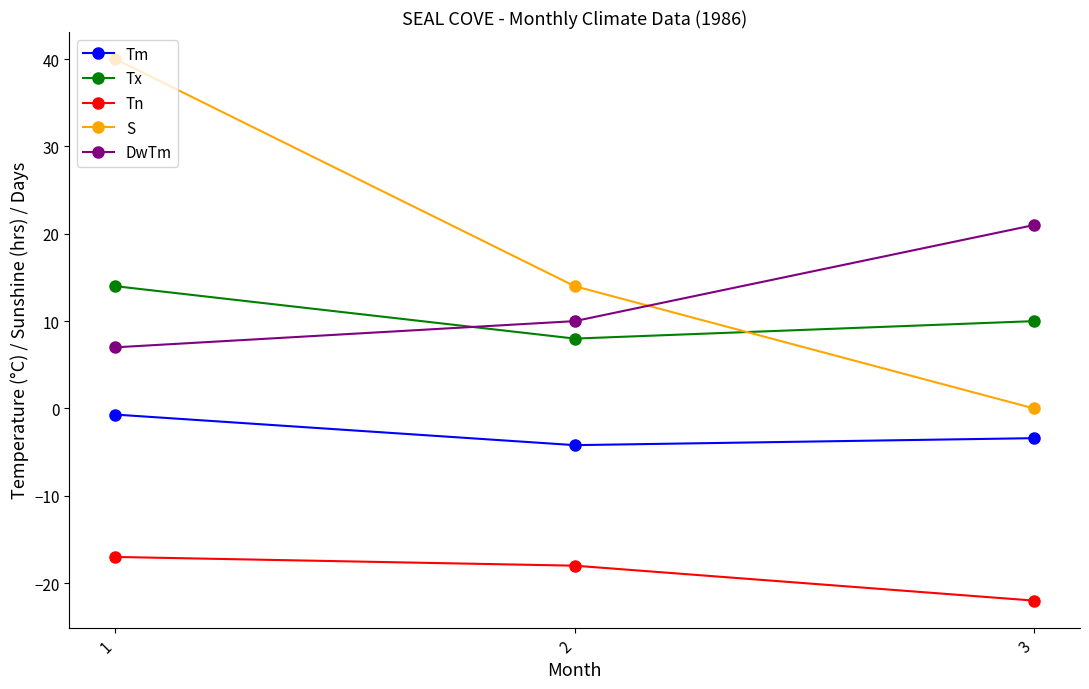

What is the minimum value for Tm?

-4.2